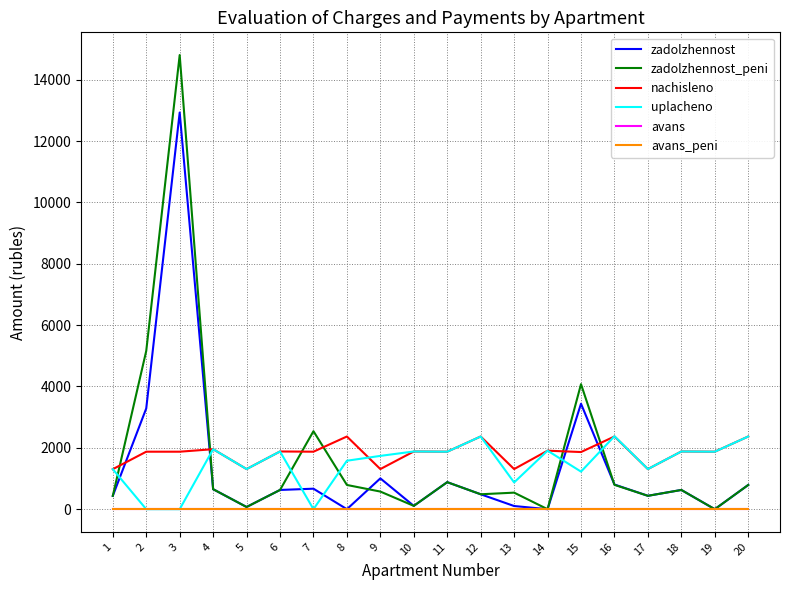

Where is zadolzhennost nearest to the value 6465?

15